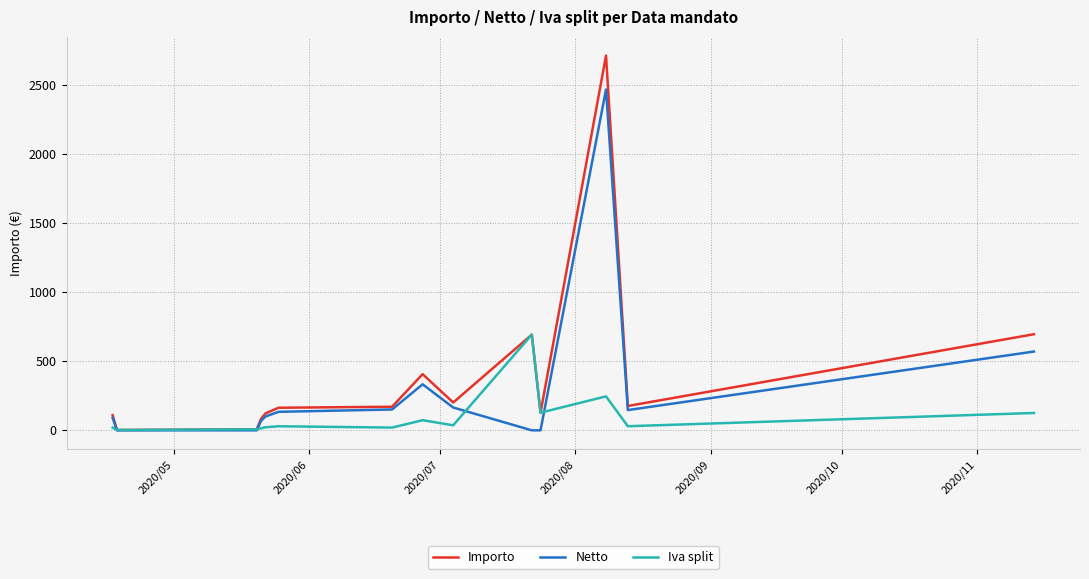

Which series has the widest spread of values?

Importo